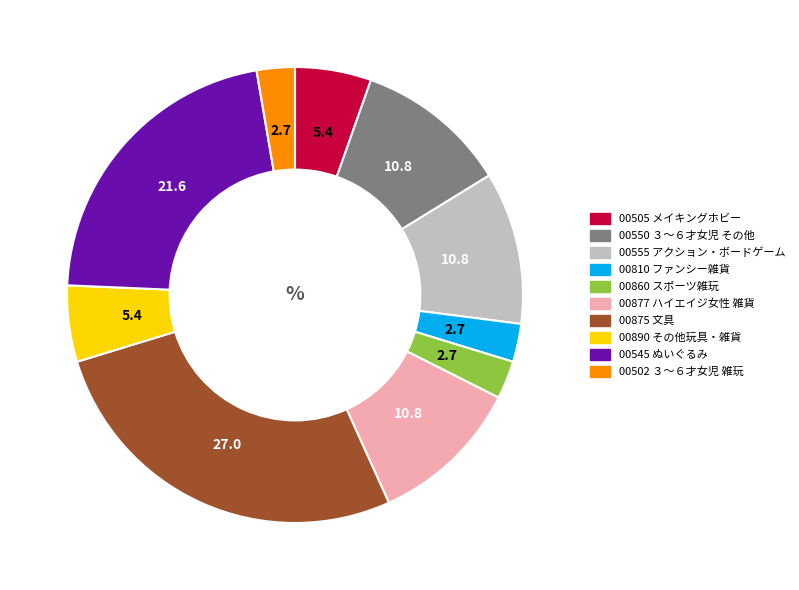

Combined, do 00545 ぬいぐるみ and 00810 ファンシー雑貨 account for over 50%?

No